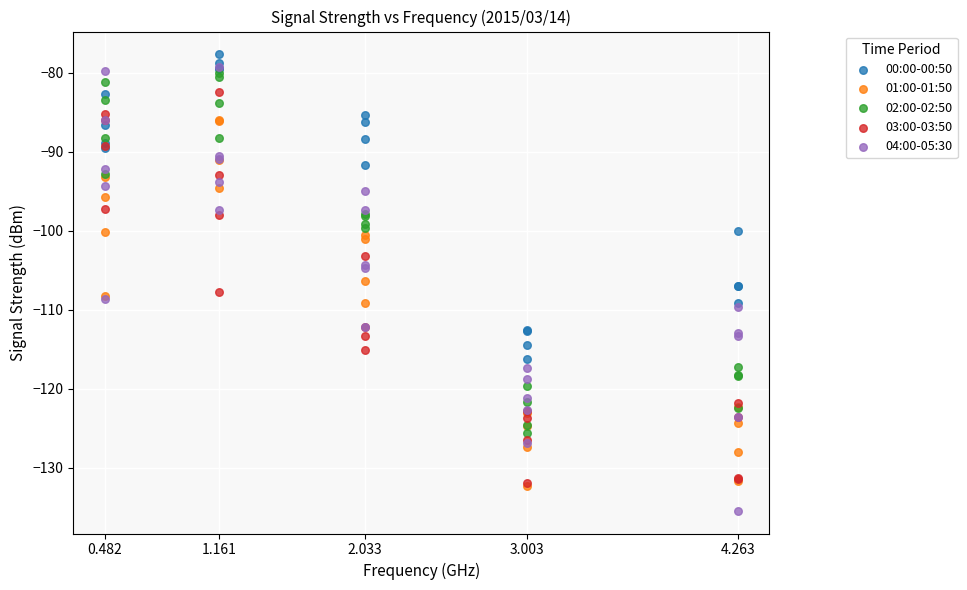

Which series reaches the minimum Y coordinate?

04:00-05:30